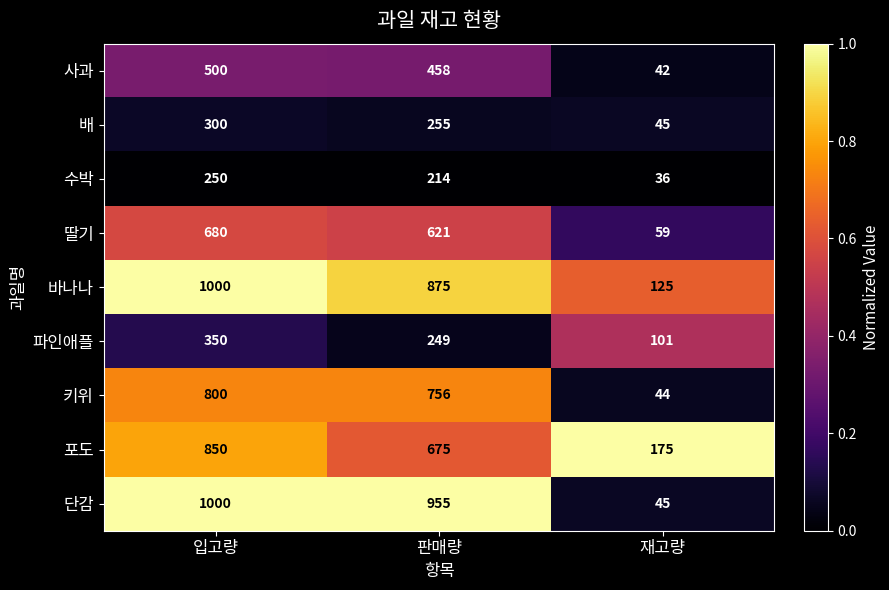

Between 판매량 and 재고량, which series saw the biggest shift?

단감